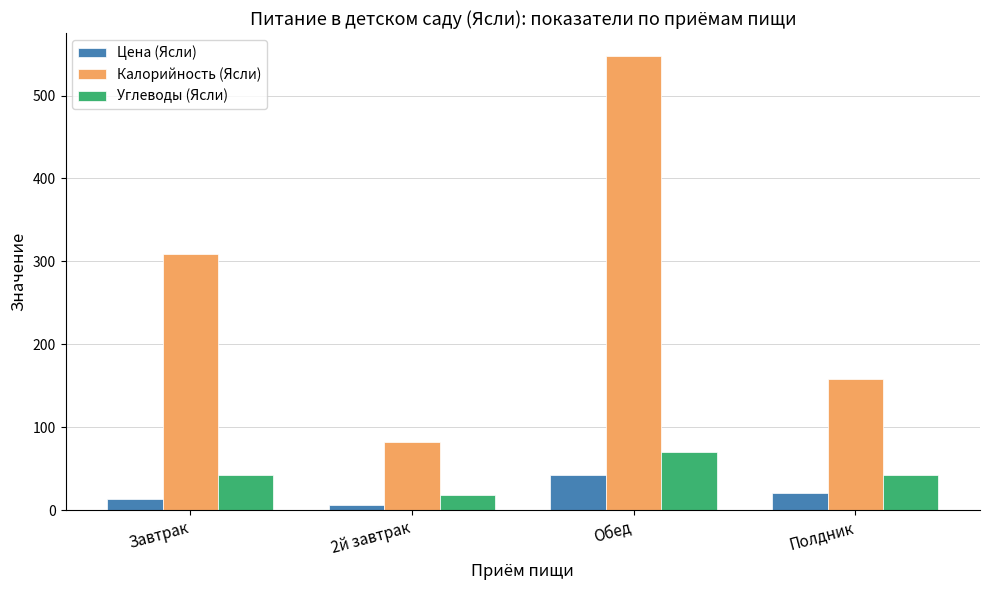

At Завтрак, list the series in order from smallest to largest.

Цена (Ясли), Углеводы (Ясли), Калорийность (Ясли)